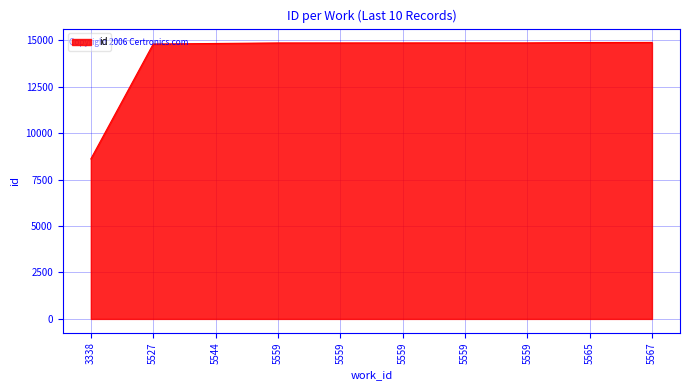

Approximately how many times larger is the value at 5567 compared to 5565?

1.0